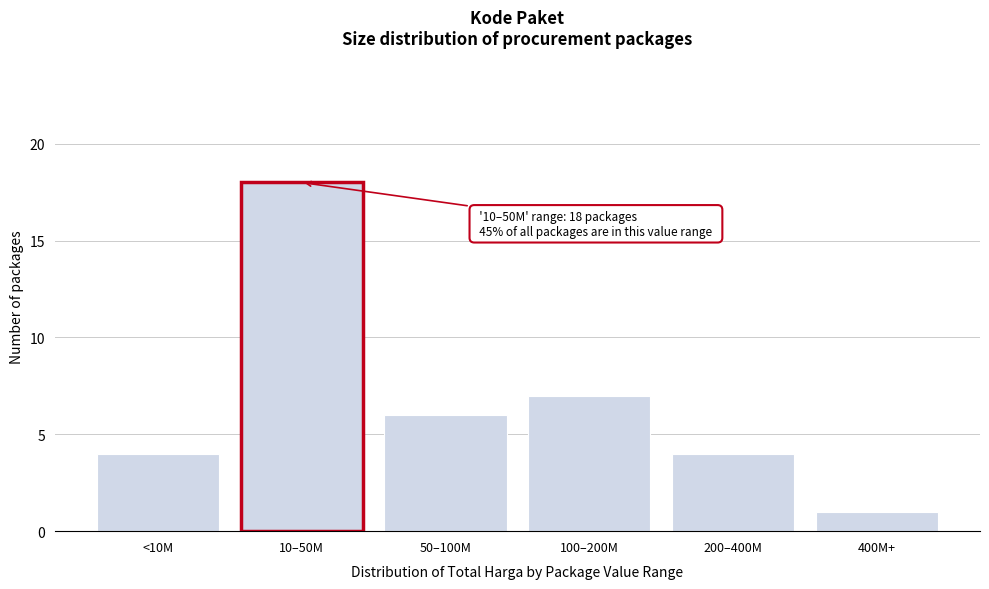

Reading left to right, list all the values displayed in this chart.

4	18	6	7	4	1